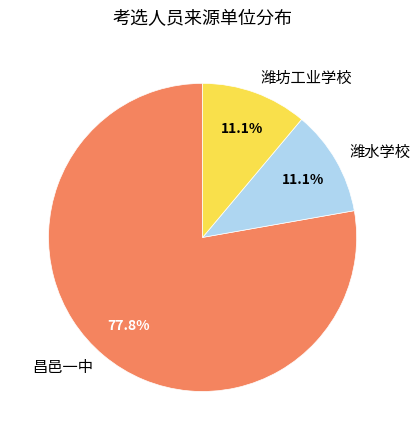

Which slice is the largest?

昌邑一中